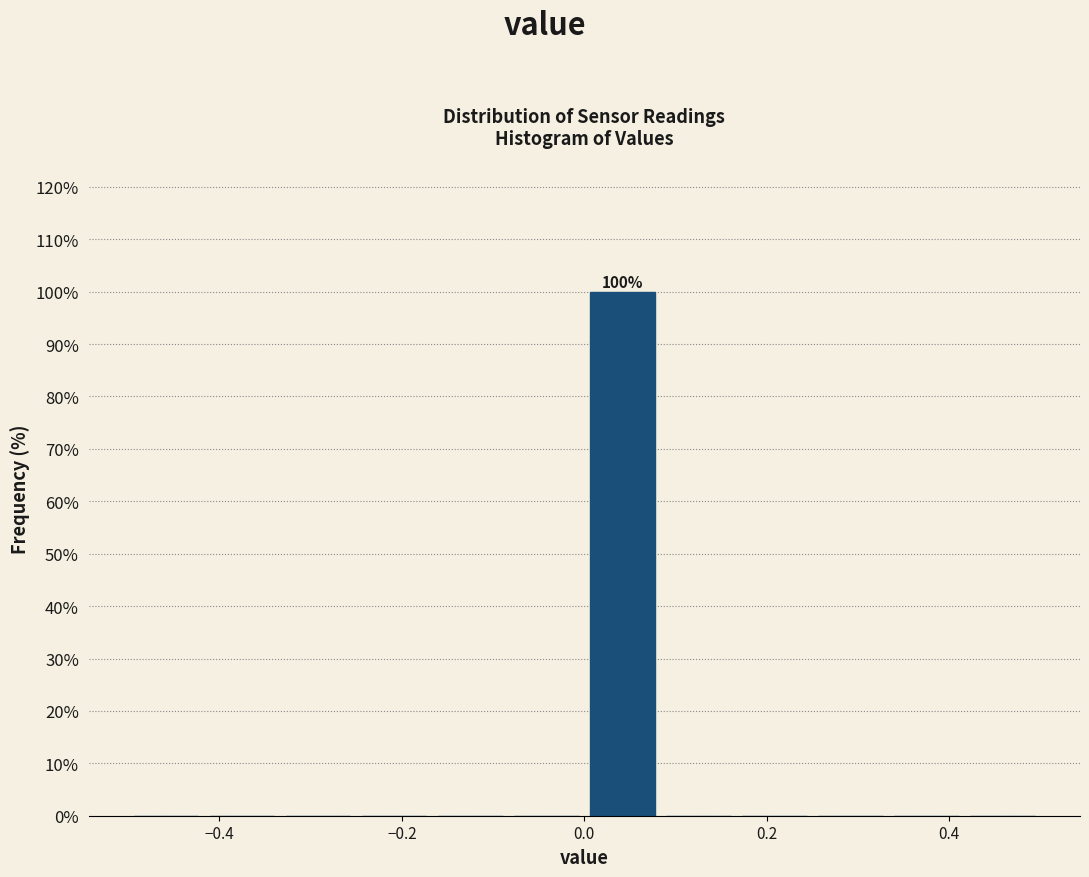

Over which range of the x-axis is the bar tallest?

0.00 to 0.08